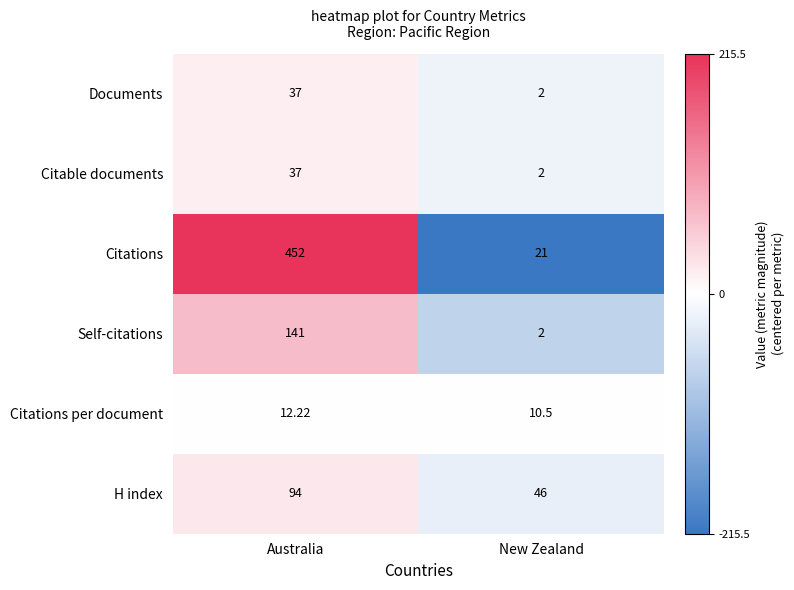

At how many categories does at least one series exceed 16?

2